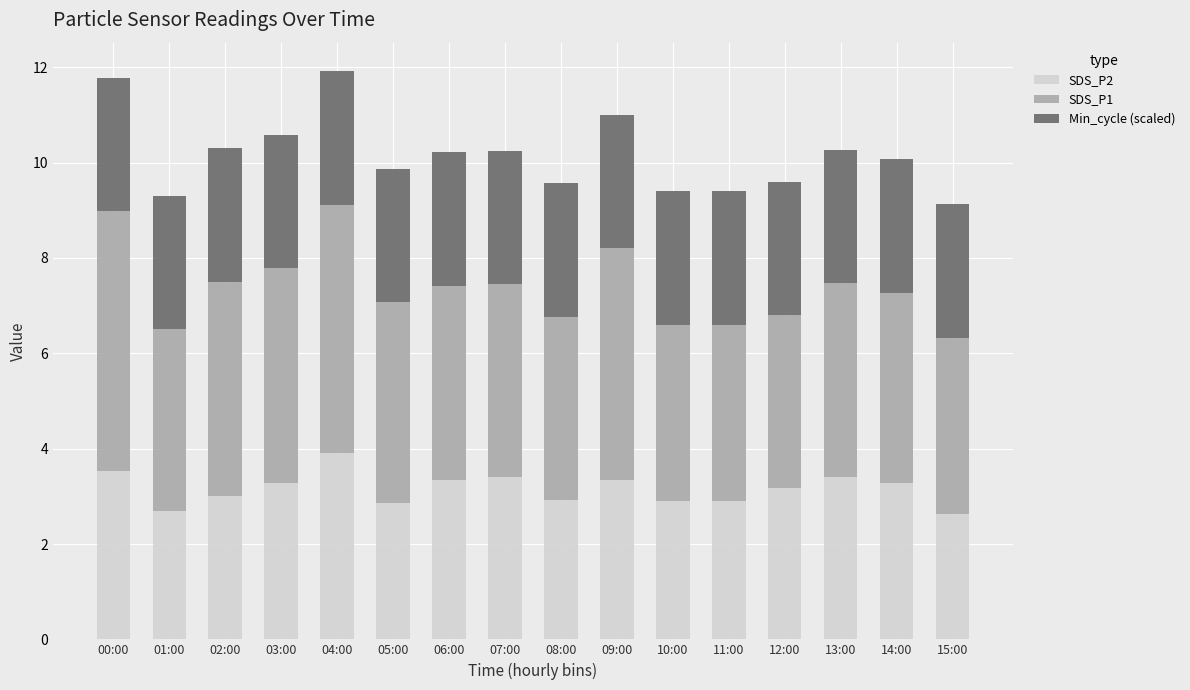

What is the difference between the second highest and second lowest values in the SDS_P2 series?

0.8